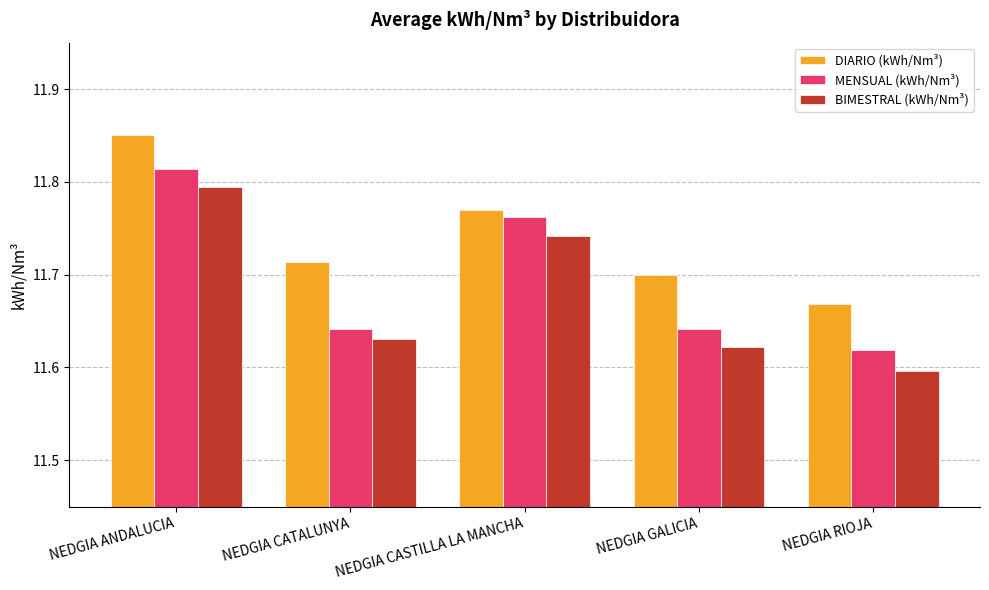

What position from the left is NEDGIA CASTILLA LA MANCHA?

3